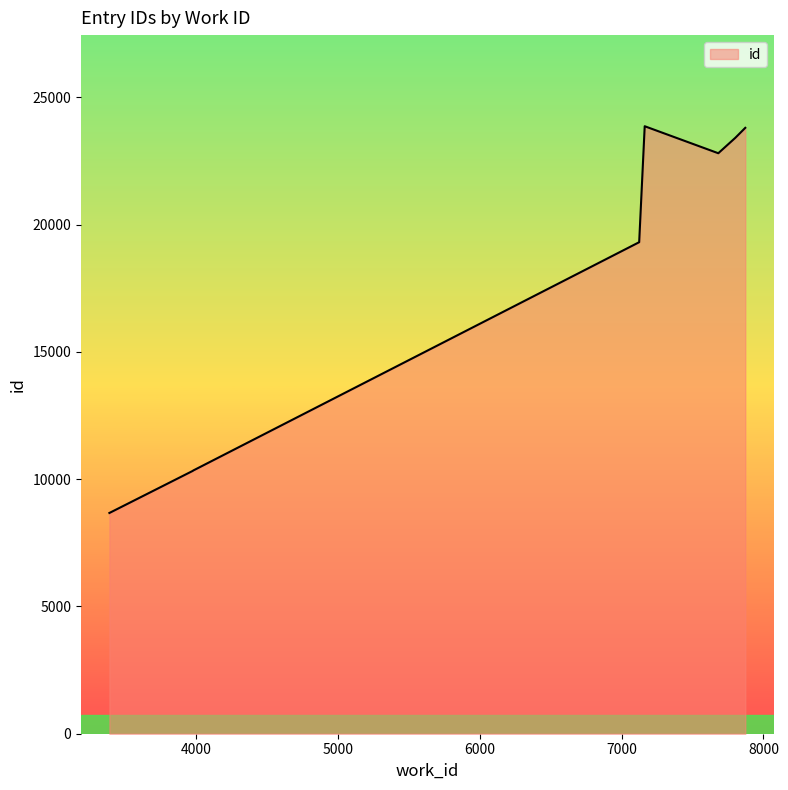

True or false: the data shows 23408 at 7872.

True